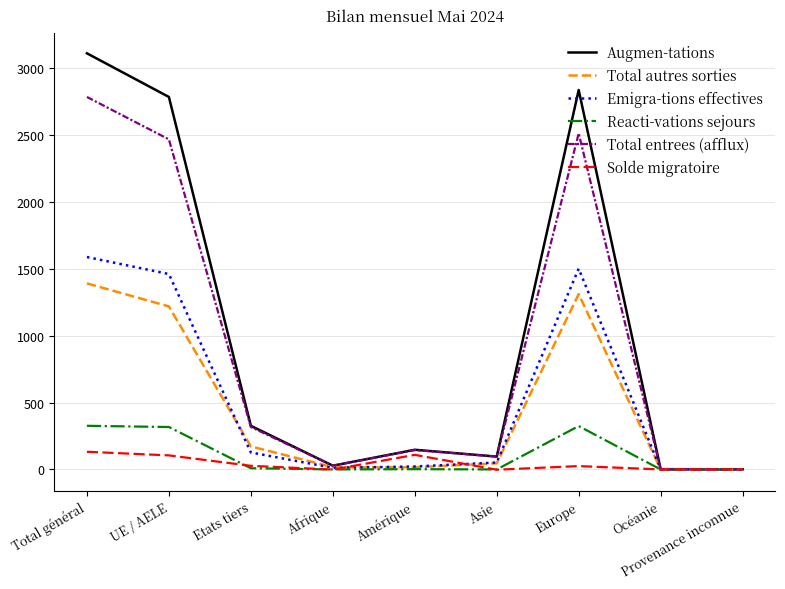

How many lines are shown in the chart?

6